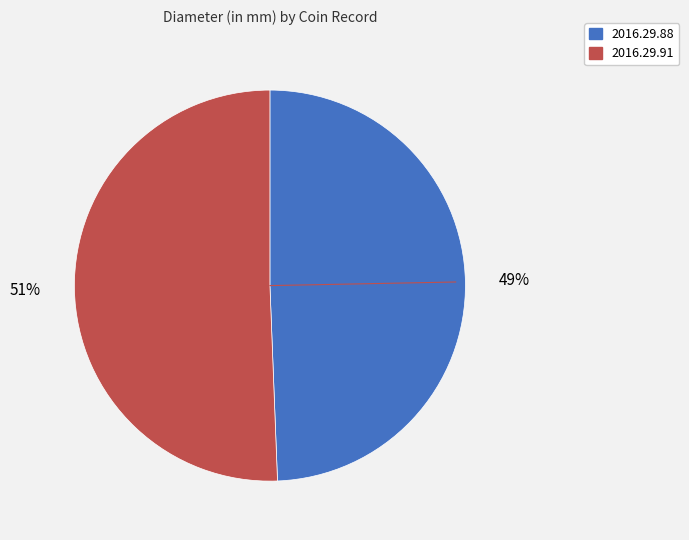

Rank the categories by value from lowest to highest.

2016.29.88, 2016.29.91